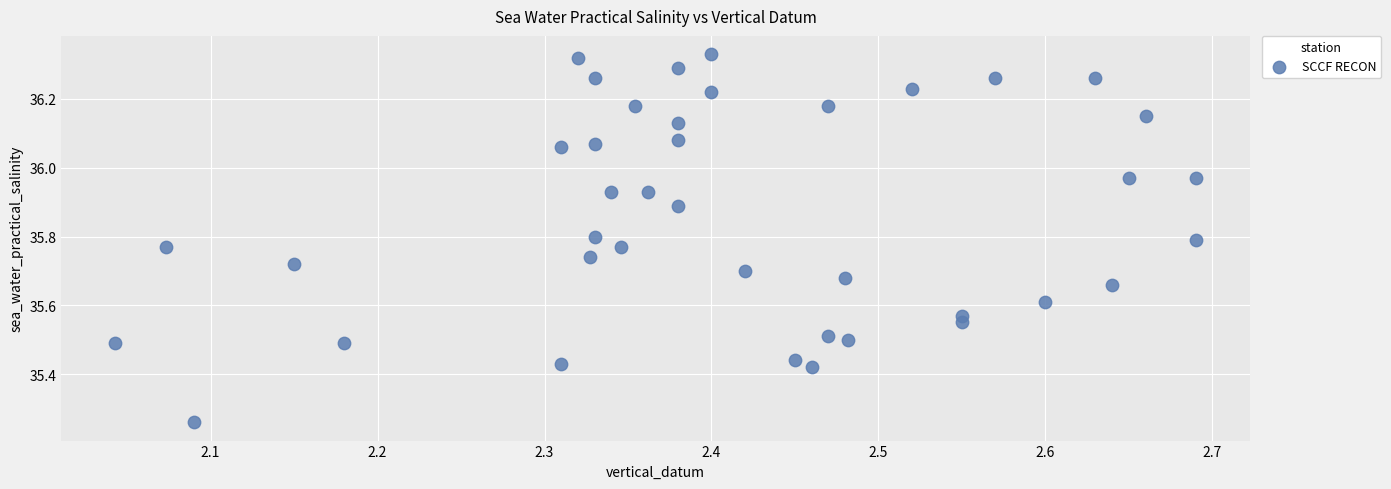

What is the range of X values (max minus min)?

0.6